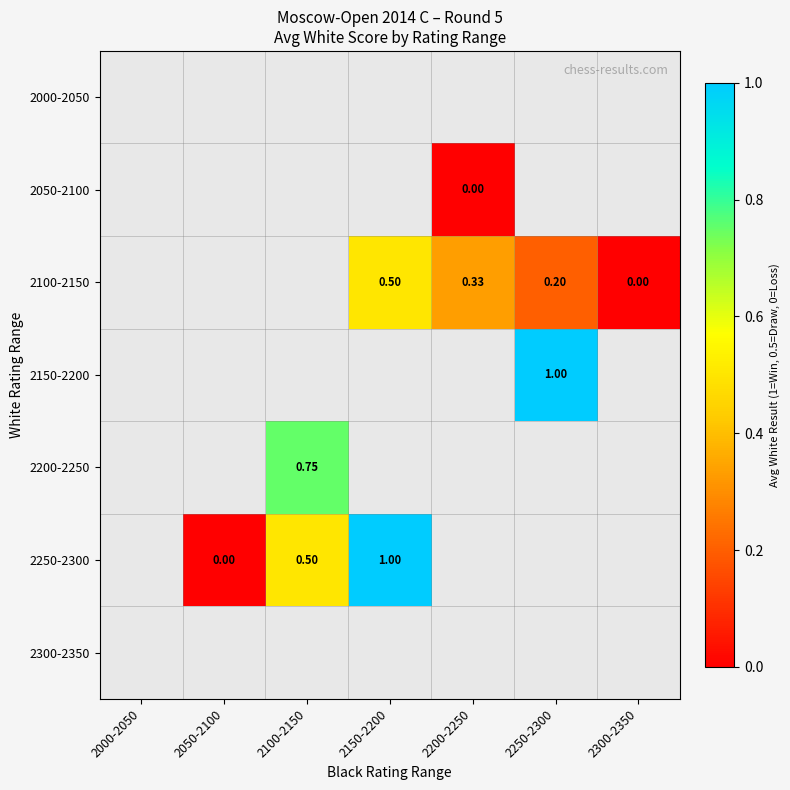

Count the number of categories in the chart.

7